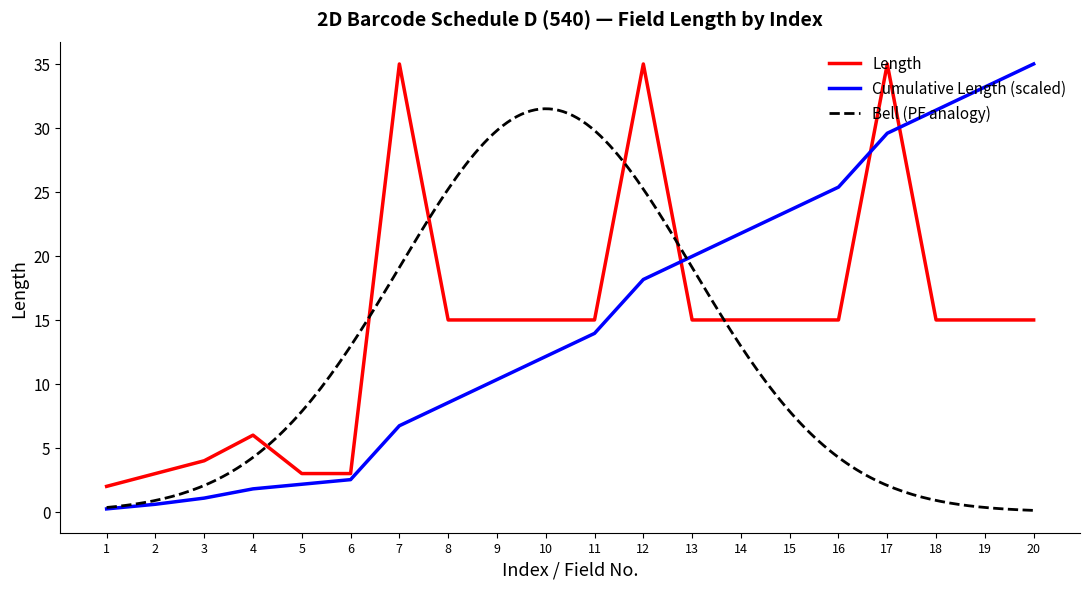

True or false: Index has a value of 6.7 at 7.

True